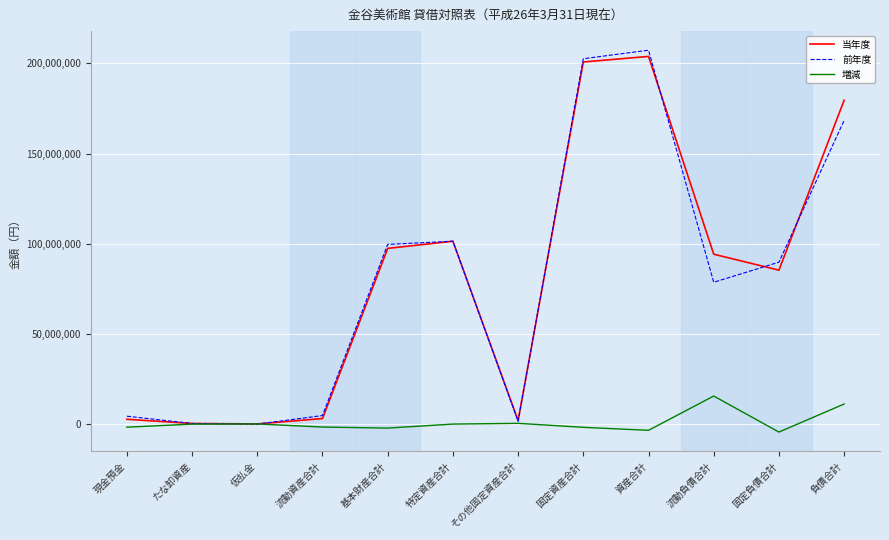

What is the spread (max minus min) of values at 現金預金?

6084765